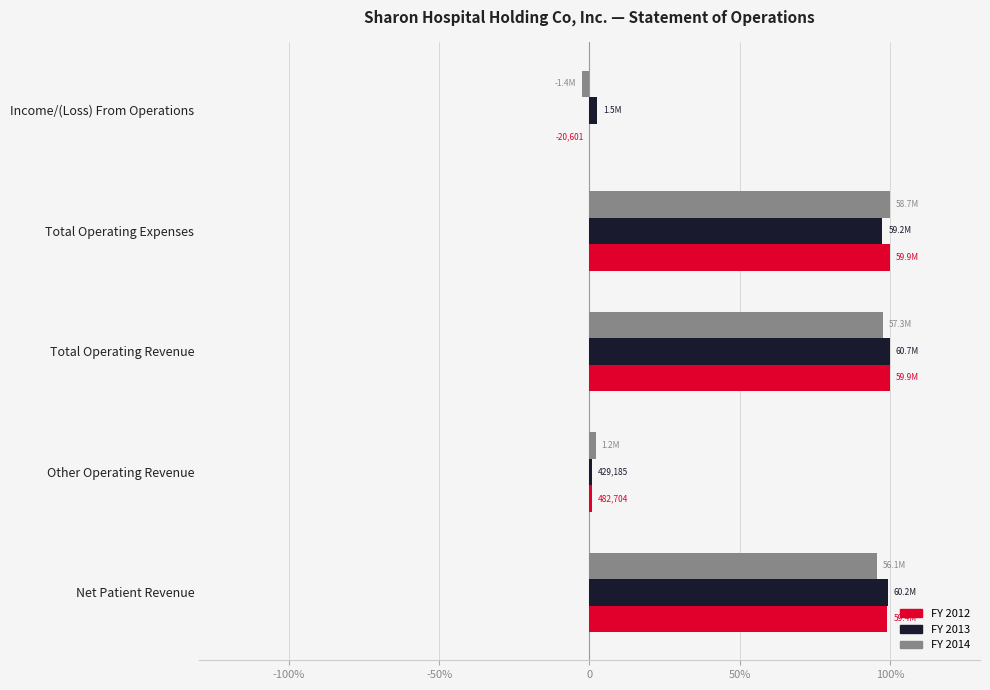

What are all the series names shown in the legend?

FY 2012, FY 2013, FY 2014